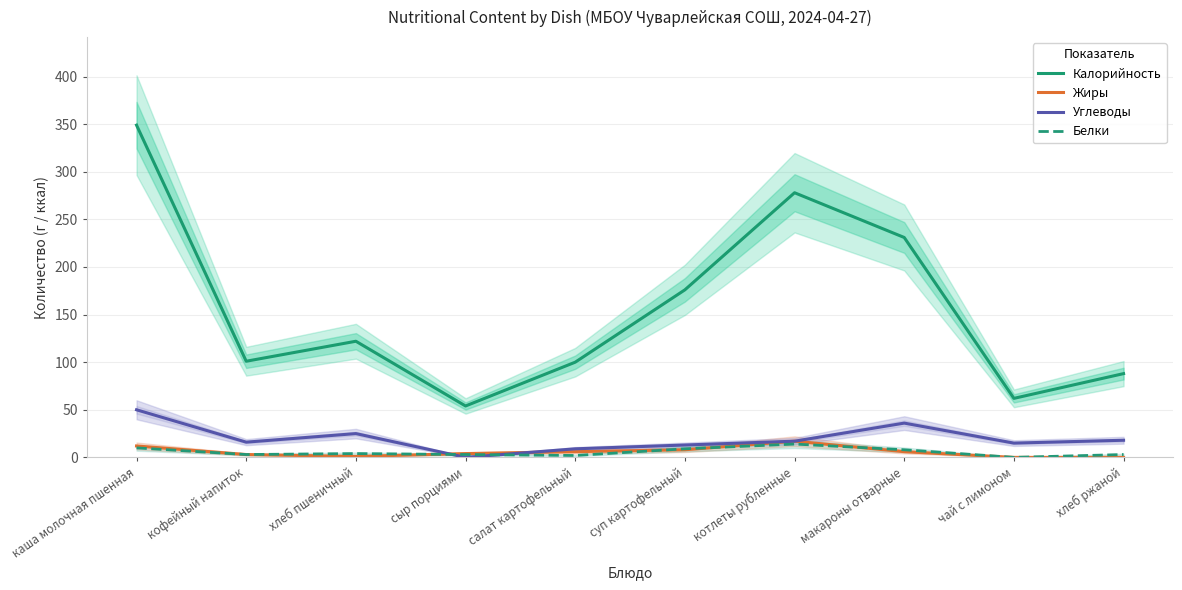

True or false: Жиры has more than 0 interior local peaks.

True